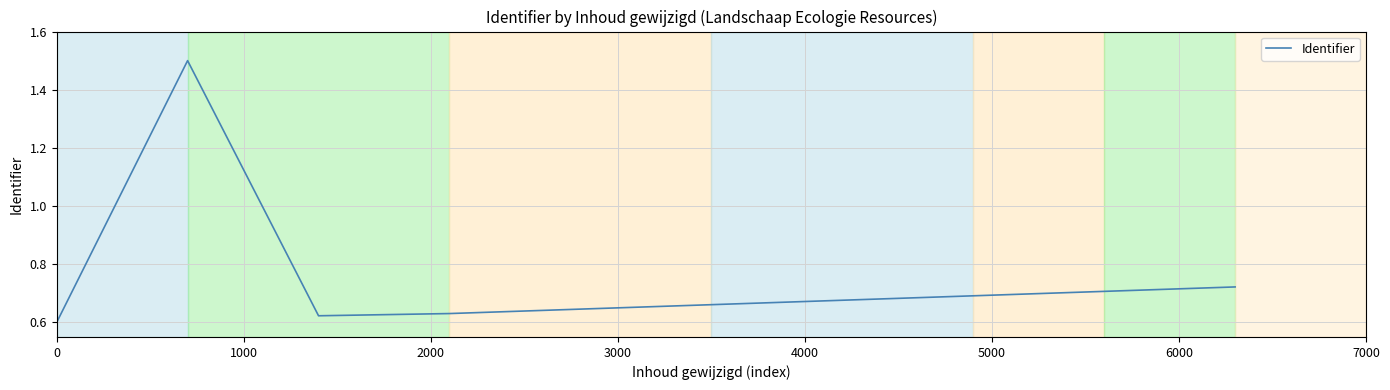

What is the difference between the maximum and minimum values?

0.9